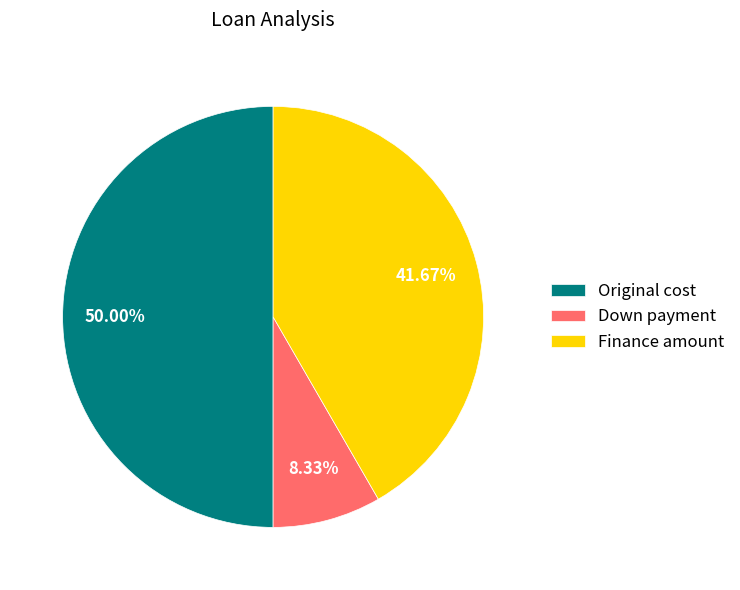

How many segments does this pie chart have?

3